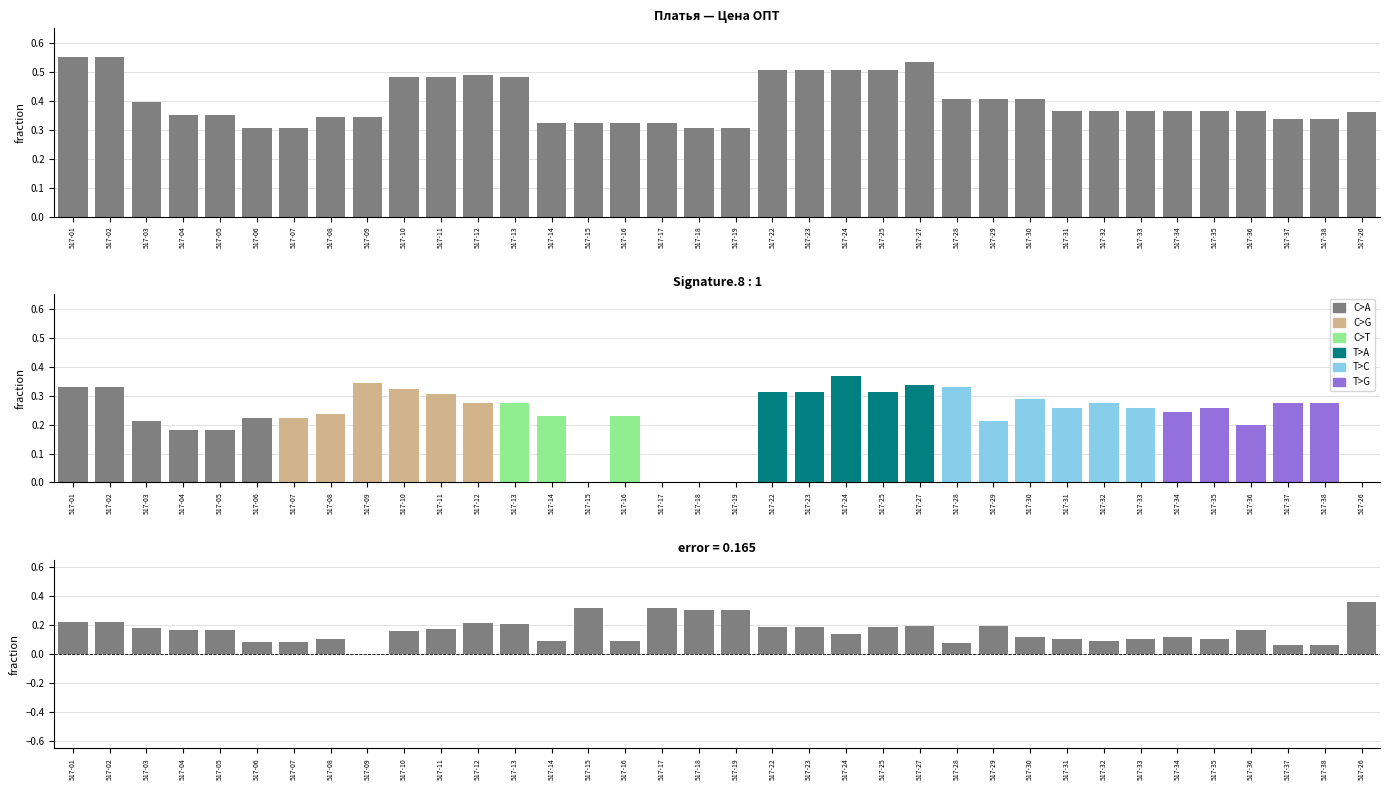

What position from the right is 517-30?

10